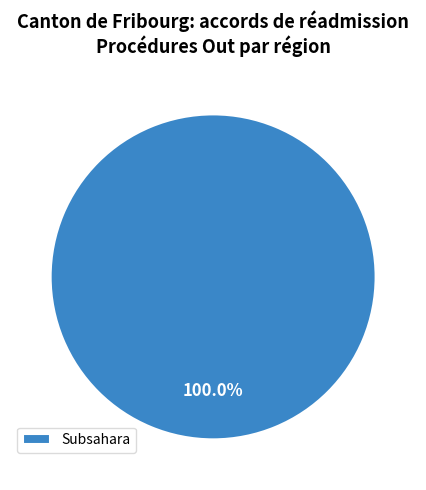

Rank the categories by value from highest to lowest.

Subsahara